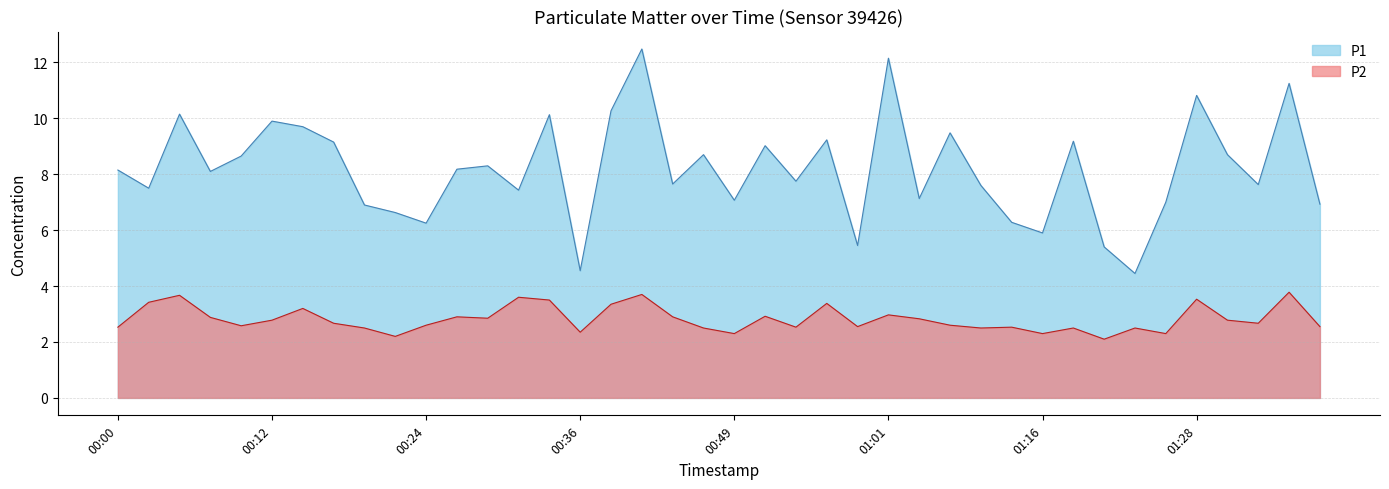

Which category has the highest value across all series?

00:41